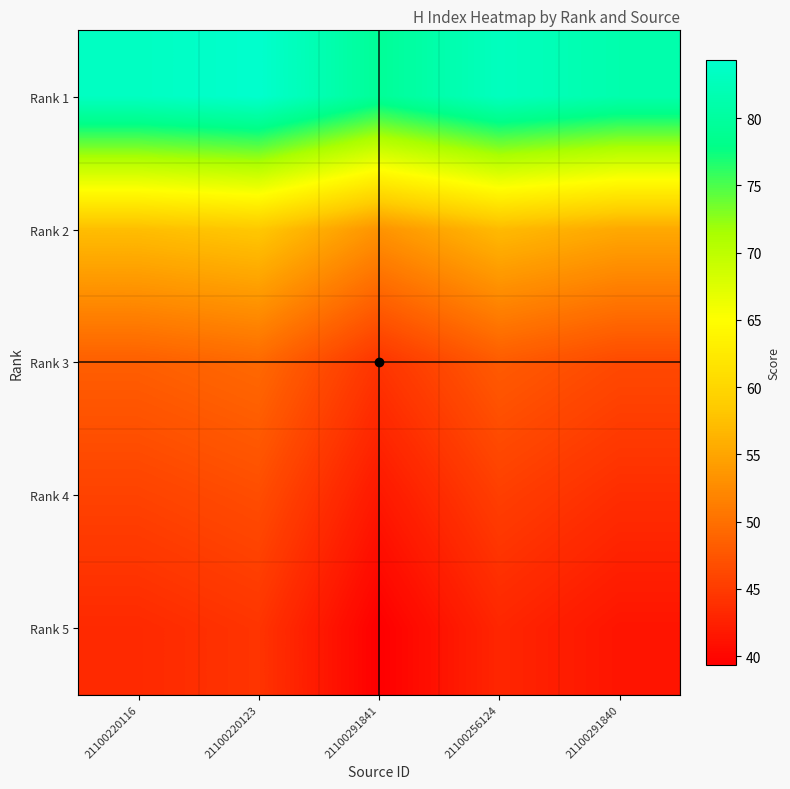

Between 21100291840 and 21100291841, which is larger?

21100291840